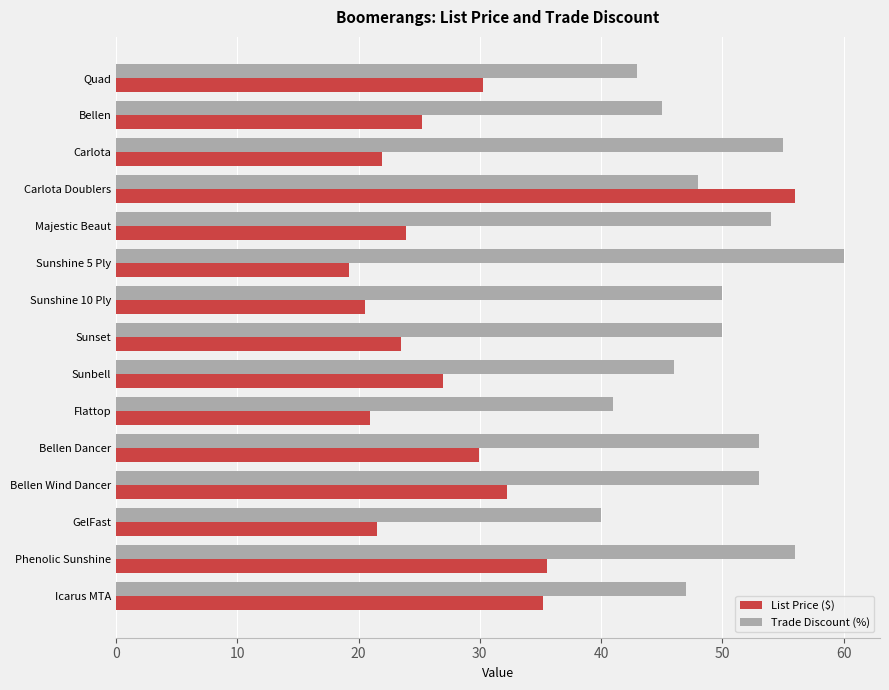

What is the total value across all series at Carlota Doublers?

104.0